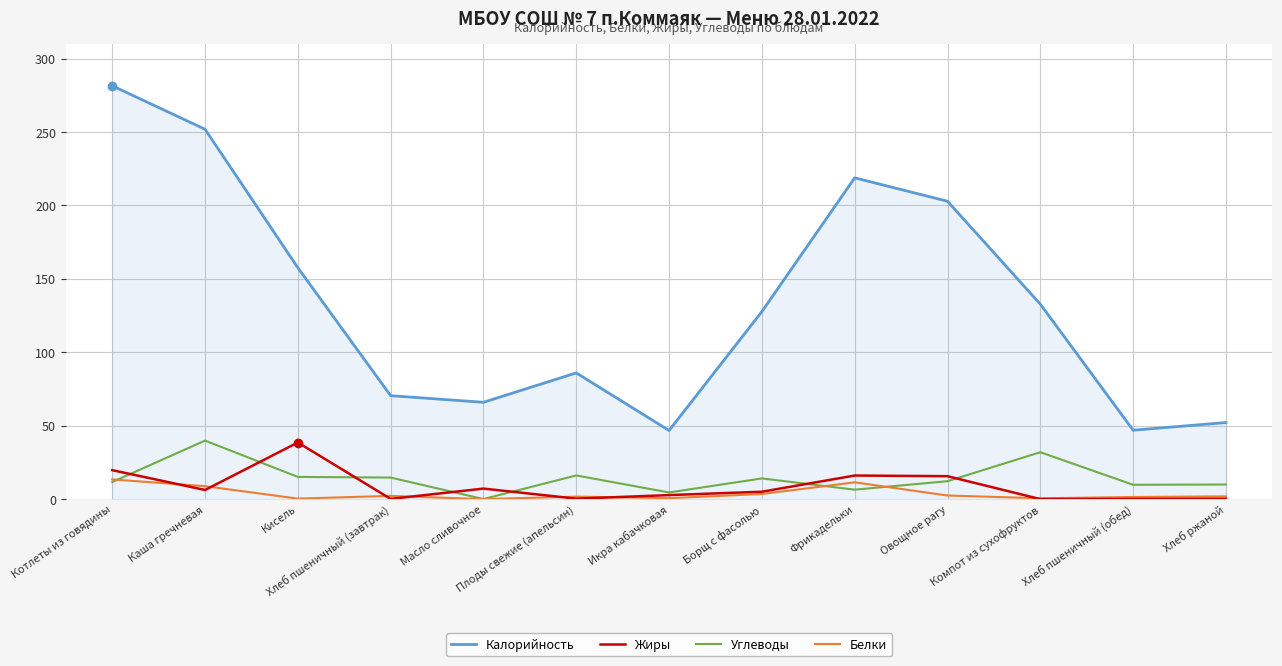

What is the difference between the highest and lowest values at Овощное рагу?

200.3